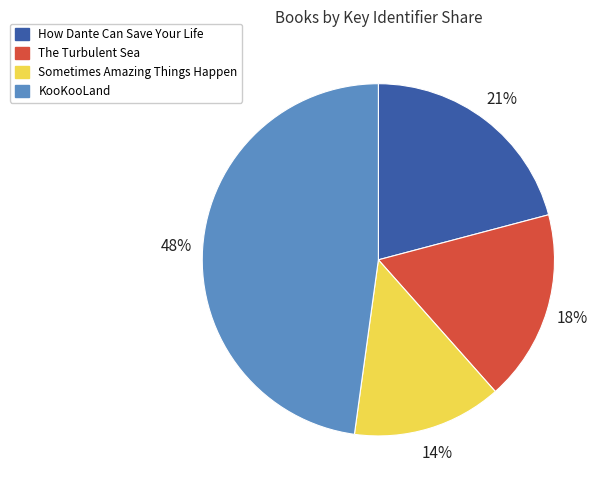

What is the smallest slice in the pie chart?

Sometimes Amazing Things Happen